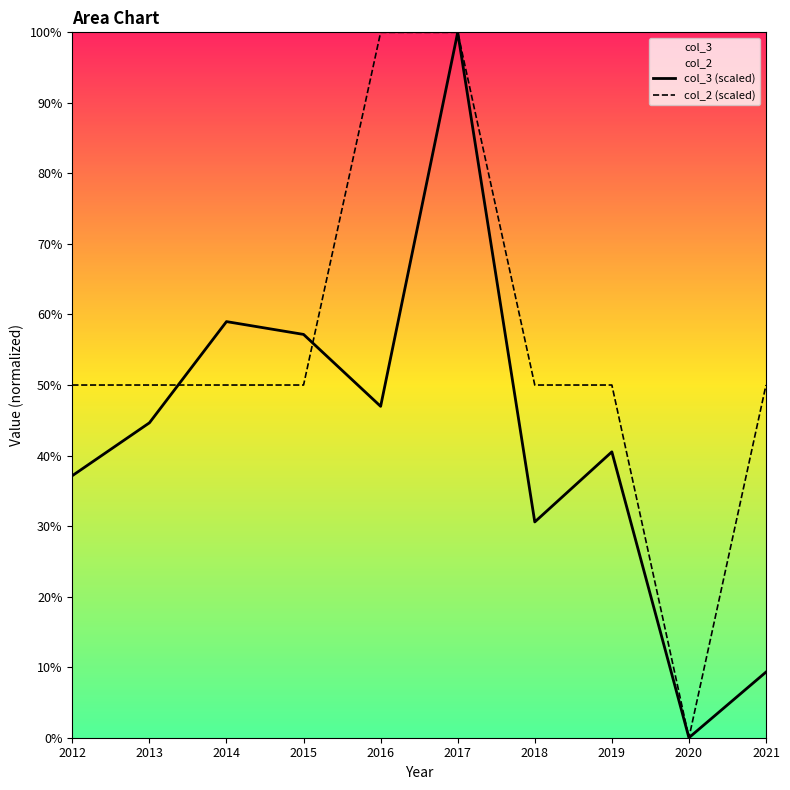

How many interior local peaks does the col_3 (scaled) series have?

3